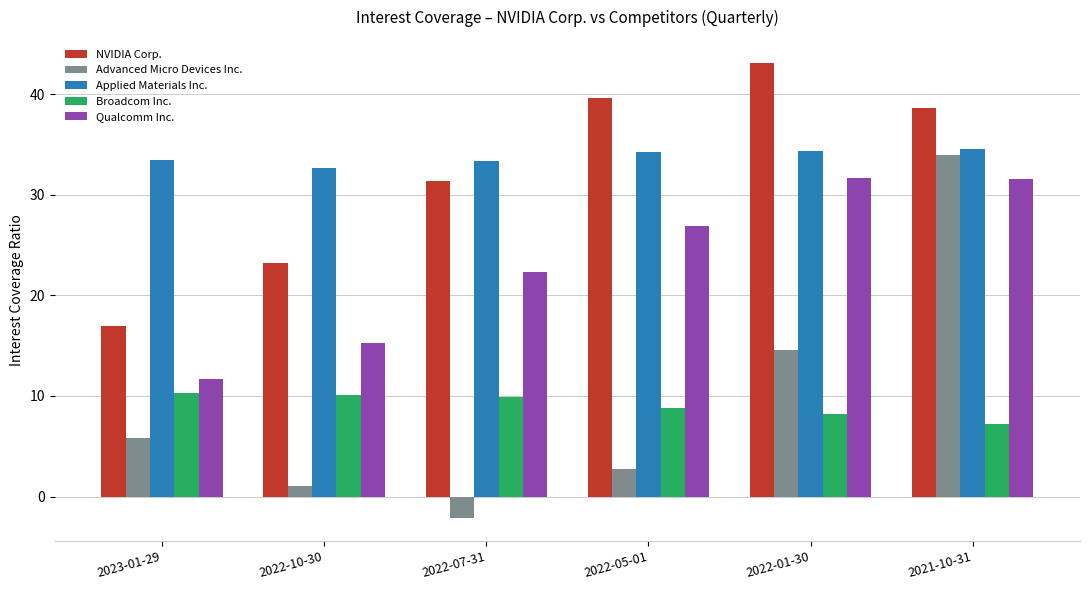

Count the Applied Materials Inc. values in the range 33 to 34.

2